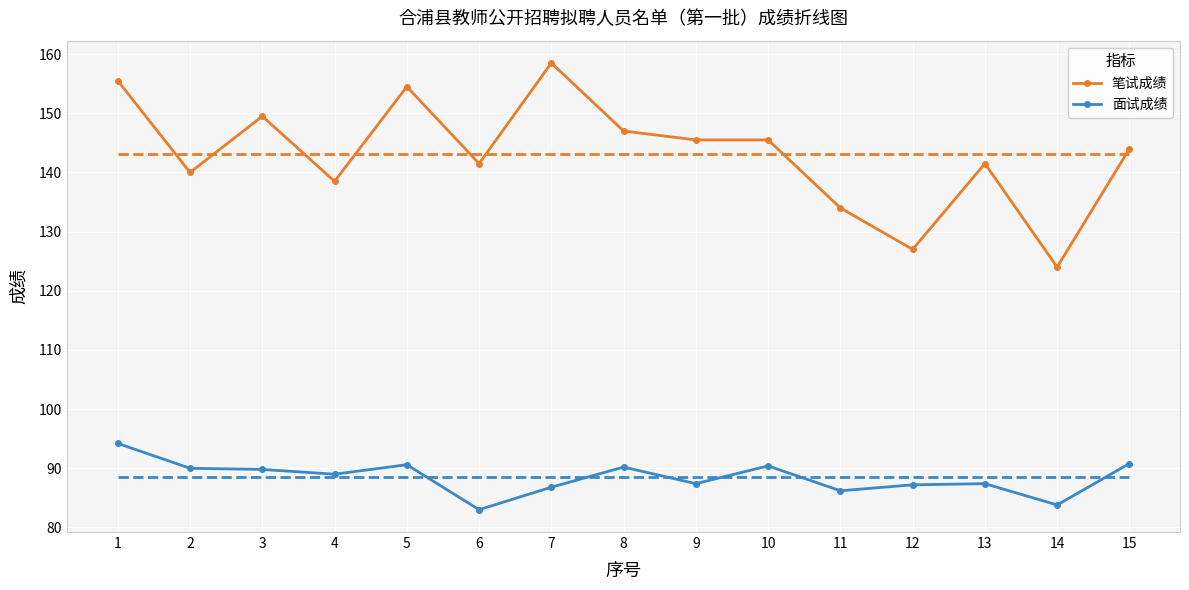

What is the greatest value displayed?

158.5